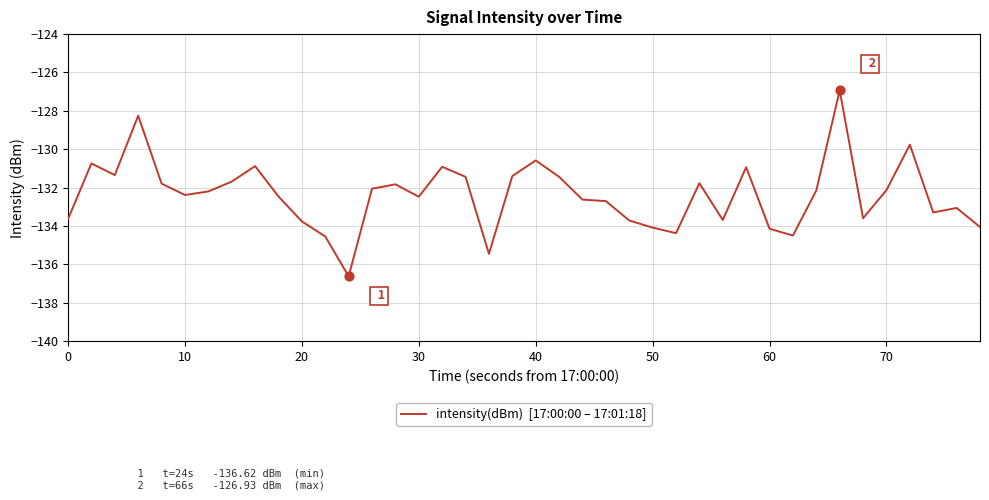

What is the minimum value shown in the chart?

-136.6